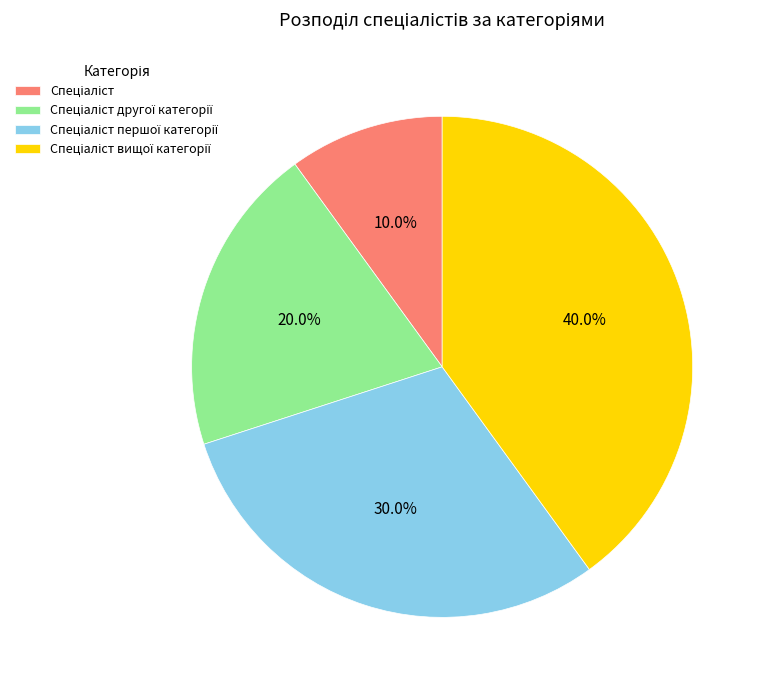

Does any single category account for the majority?

No